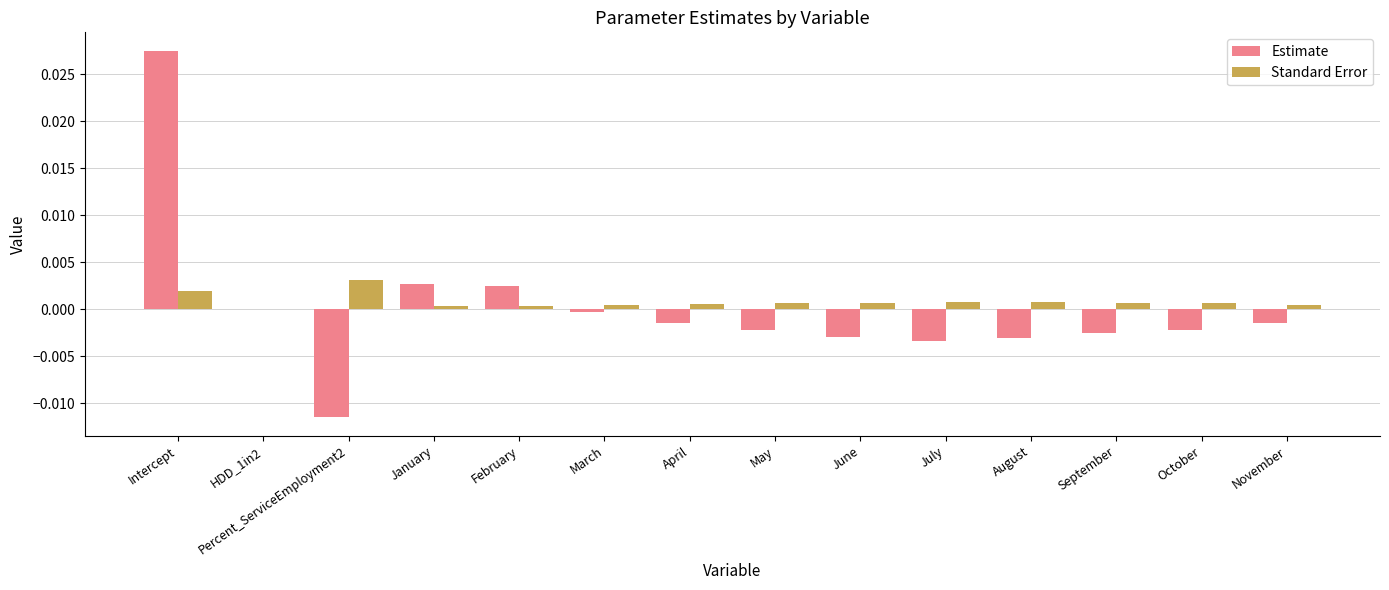

Which category has the highest value across all series?

Intercept